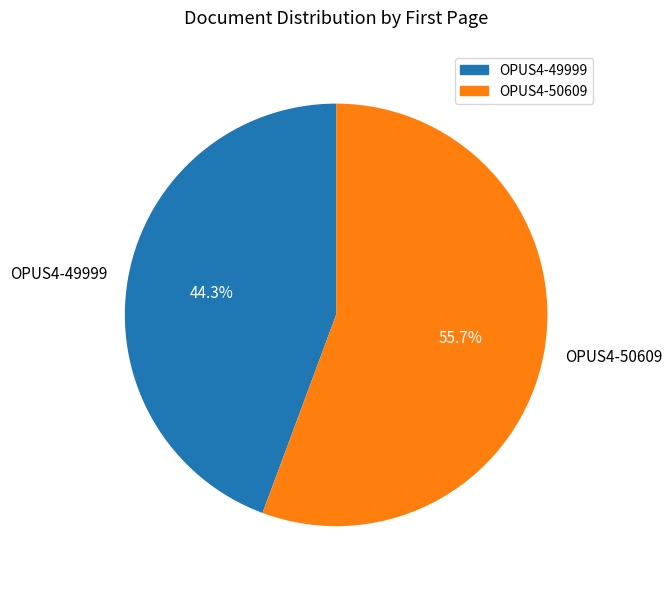

Which has a higher value, OPUS4-50609 or OPUS4-49999?

OPUS4-50609